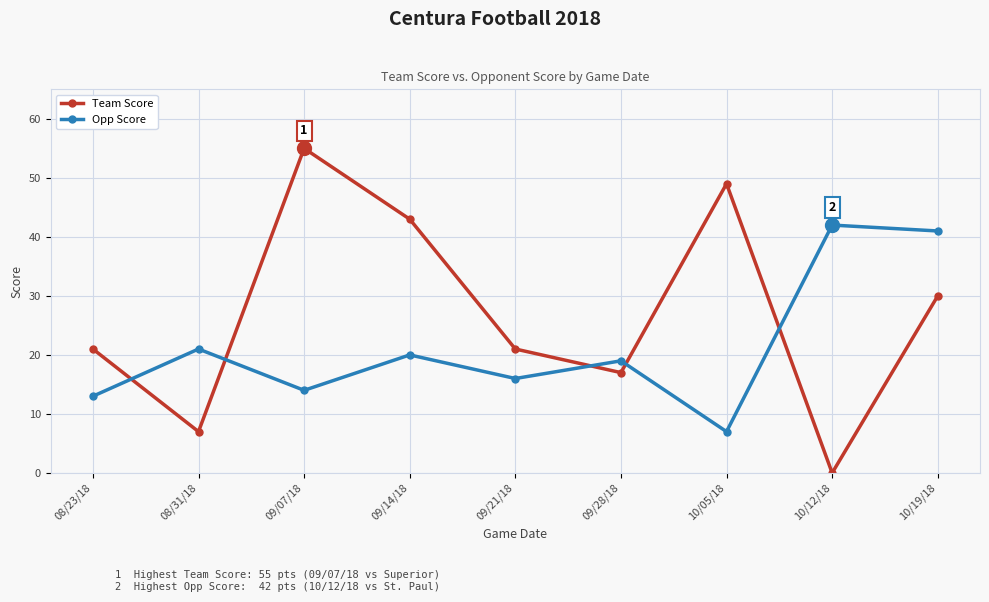

Reading left to right, transcribe all the data shown in this chart.

Team Score: 21	7	55	43	21	17	49	0	30
Opp Score: 13	21	14	20	16	19	7	42	41